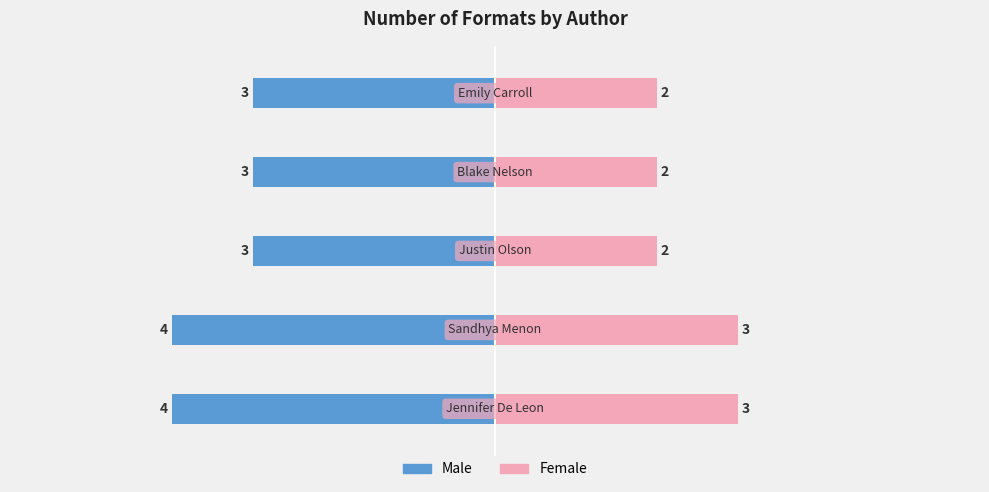

Between 3 and 1, which is larger?

3